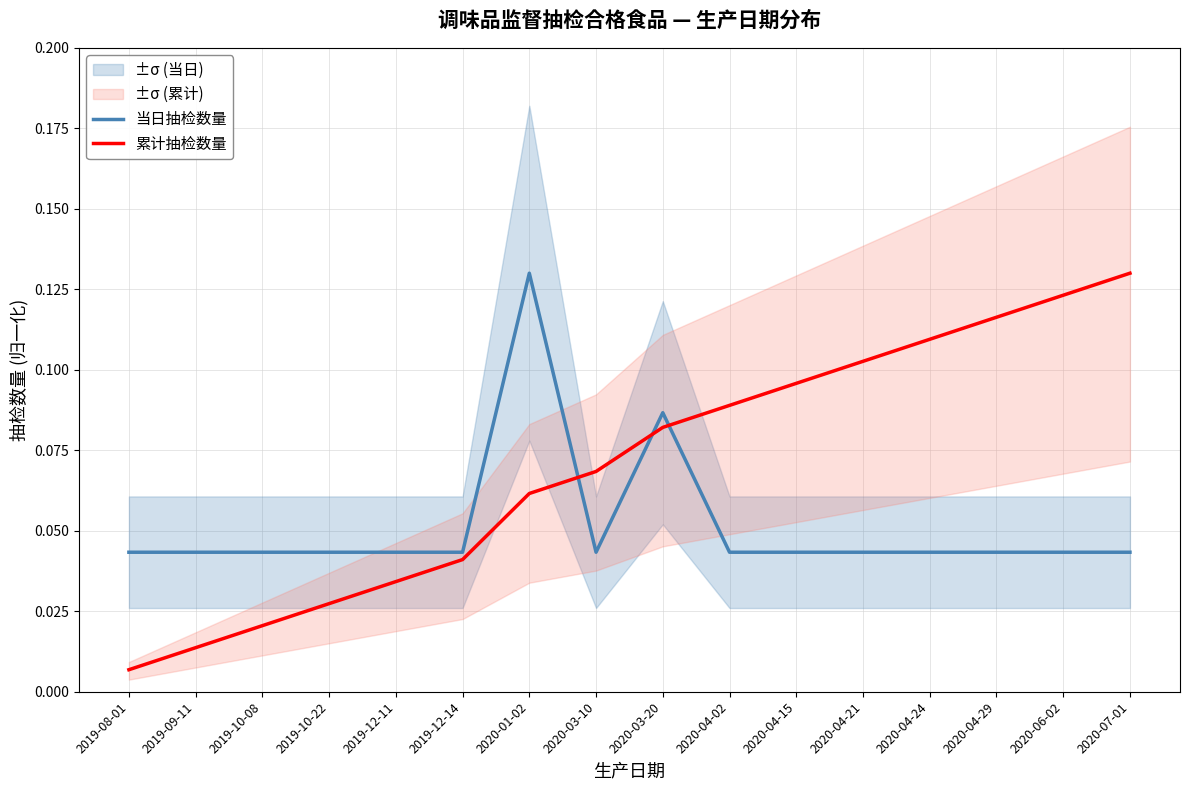

Reading left to right, extract all data points from this chart.

当日抽检数量: 0.0	0.0	0.0	0.0	0.0	0.0	0.1	0.0	0.1	0.0	0.0	0.0	0.0	0.0	0.0	0.0
累计抽检数量: 0.0	0.0	0.0	0.0	0.0	0.0	0.1	0.1	0.1	0.1	0.1	0.1	0.1	0.1	0.1	0.1